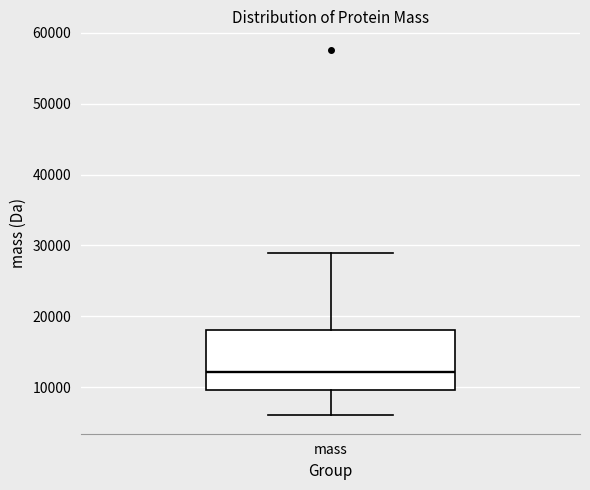

Read this box plot against the y-axis: the position of the median line, the range covered by the box, and the ends of both whiskers. The values are not printed on the chart, so give them approximately, as read against the axis.

median 12000, box 10000 to 18000, whiskers 6000 to 29000